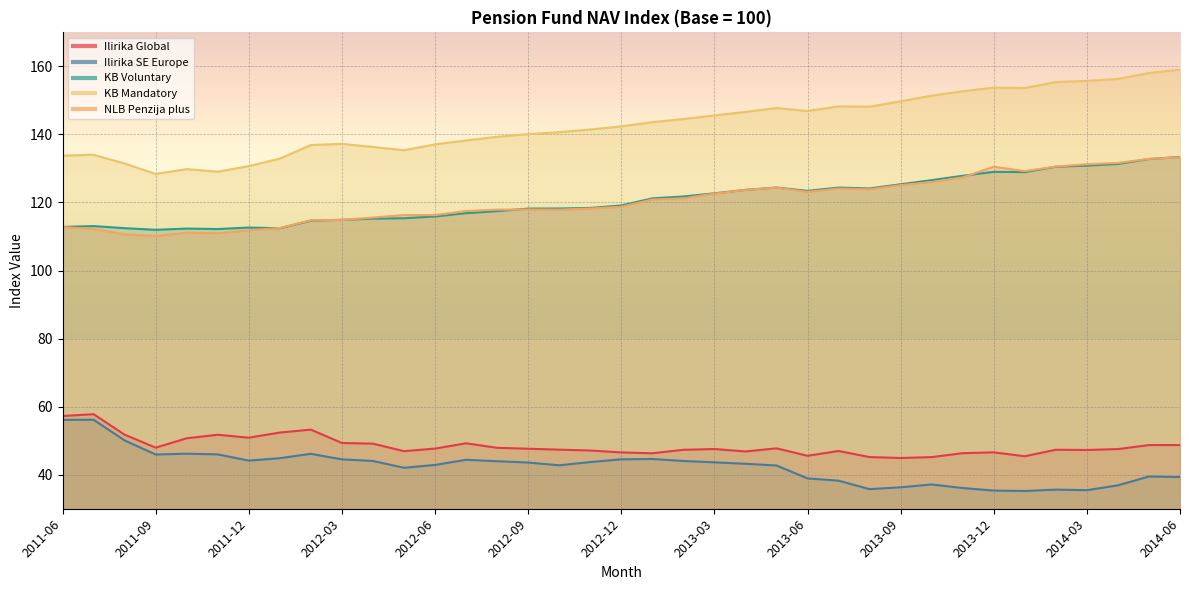

Rank the series by their maximum value, from highest to lowest.

KB Mandatory, KB Voluntary, NLB Penzija plus, Ilirika Global, Ilirika SE Europe